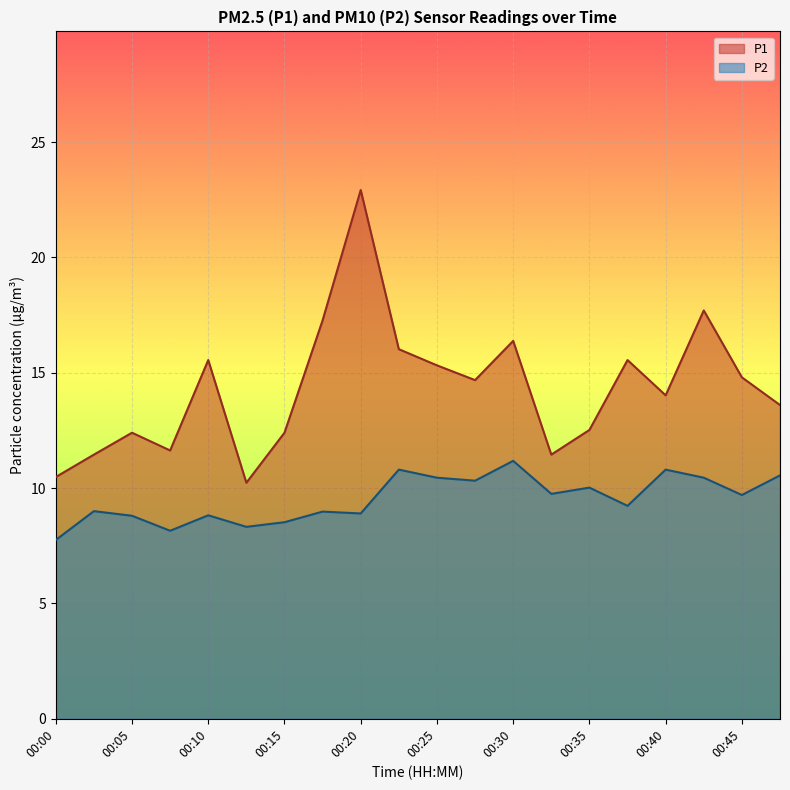

What is the maximum value for P2?

11.2